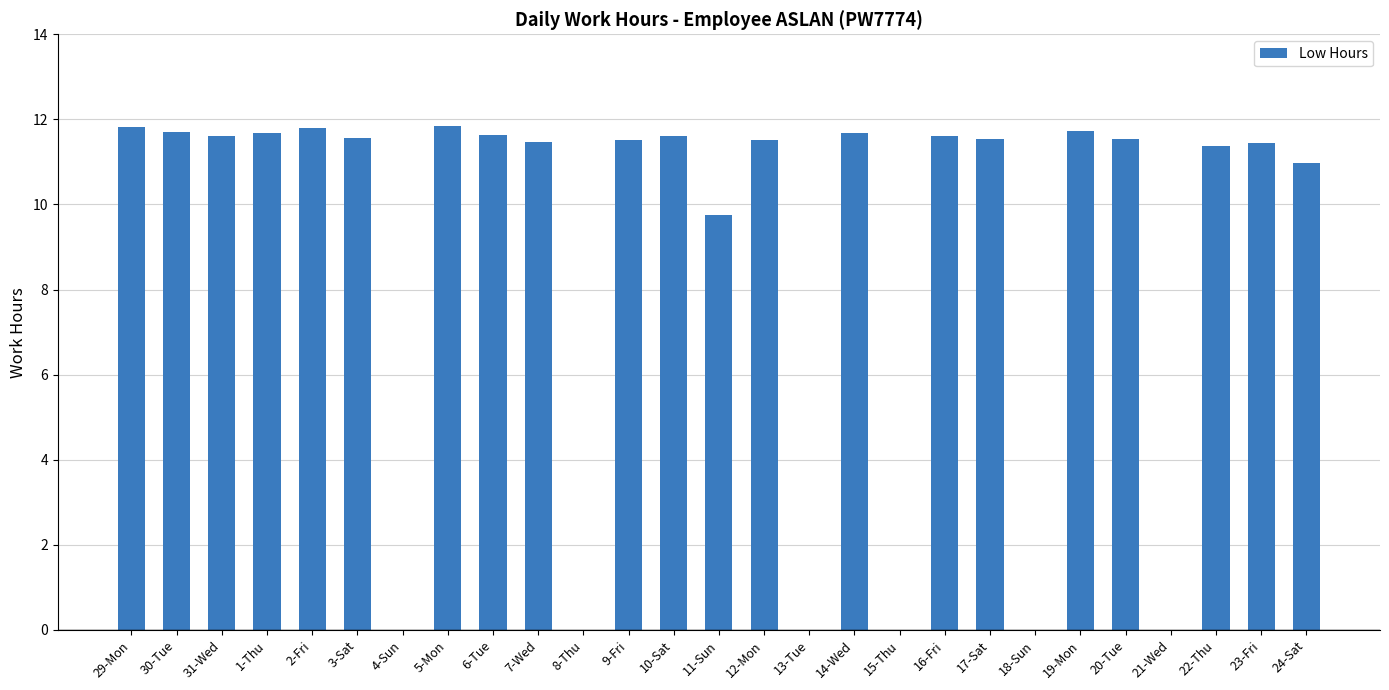

Is it true that the value at 18-Sun is 3.6?

False